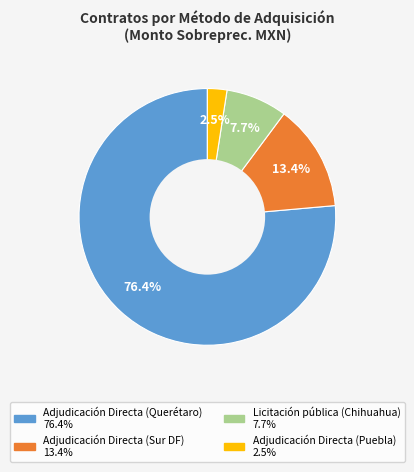

Which has a higher value, Adjudicación Directa (Querétaro) or Licitación pública (Chihuahua)?

Adjudicación Directa (Querétaro)